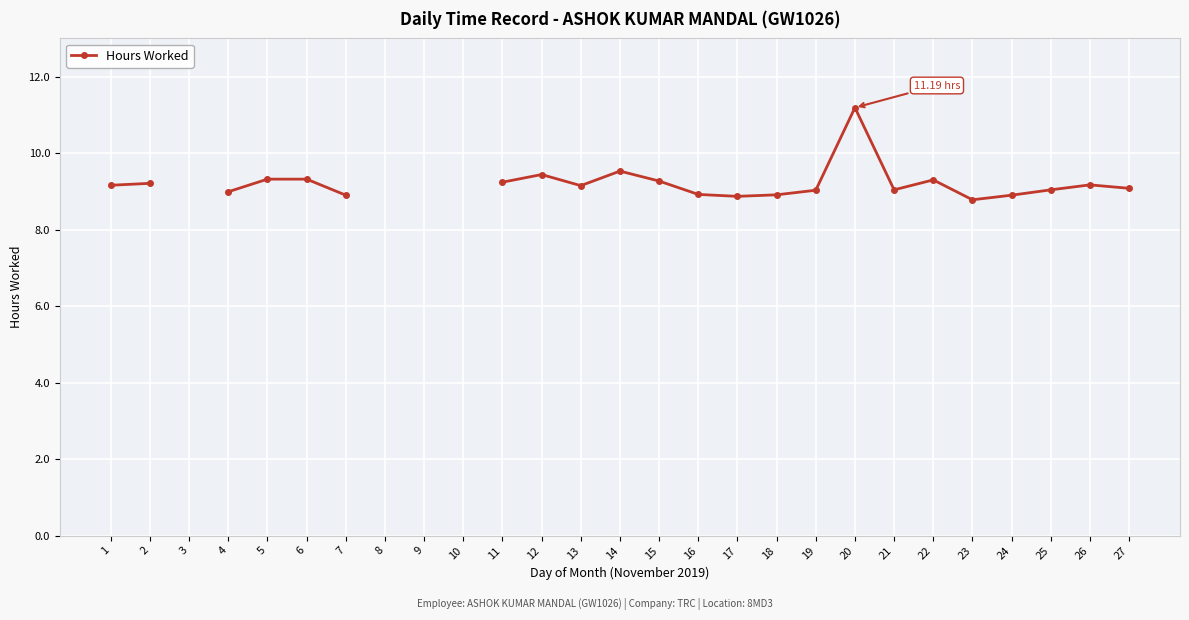

What is the difference between the maximum and second lowest values?

2.3